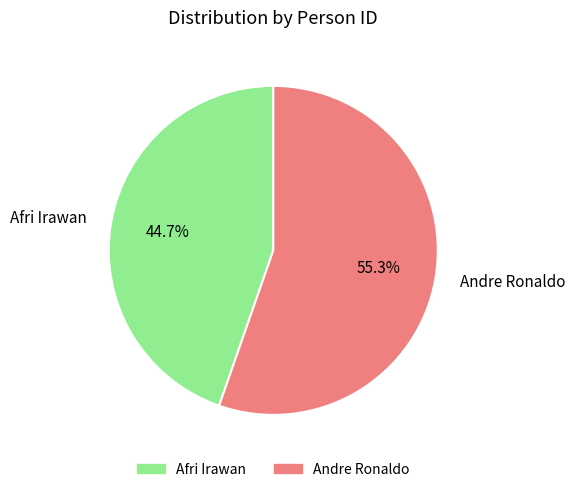

The Afri Irawan slice represents 59% of the pie. True or false?

False